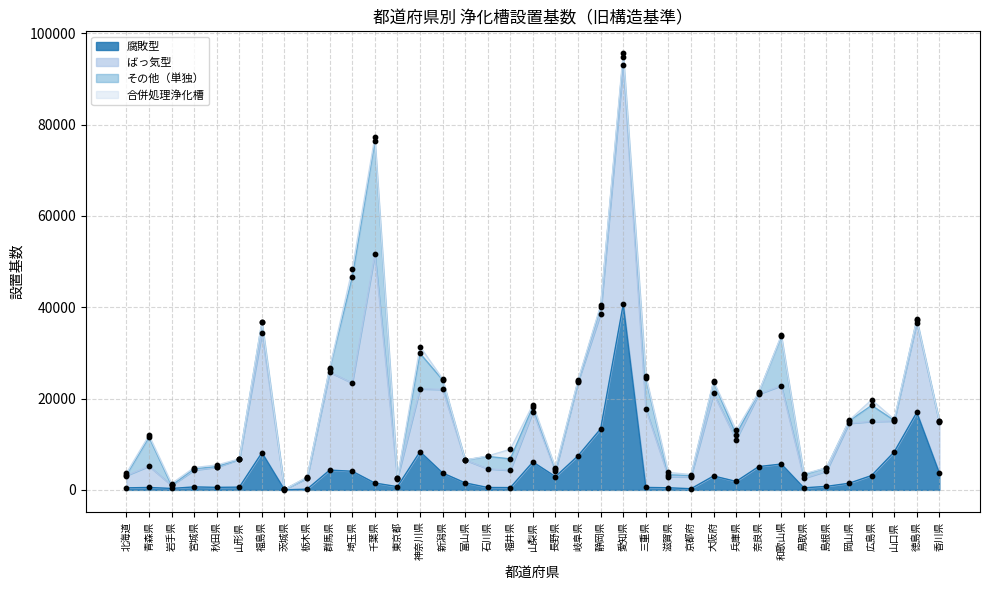

Which series contains the lowest Y value?

その他（単独）